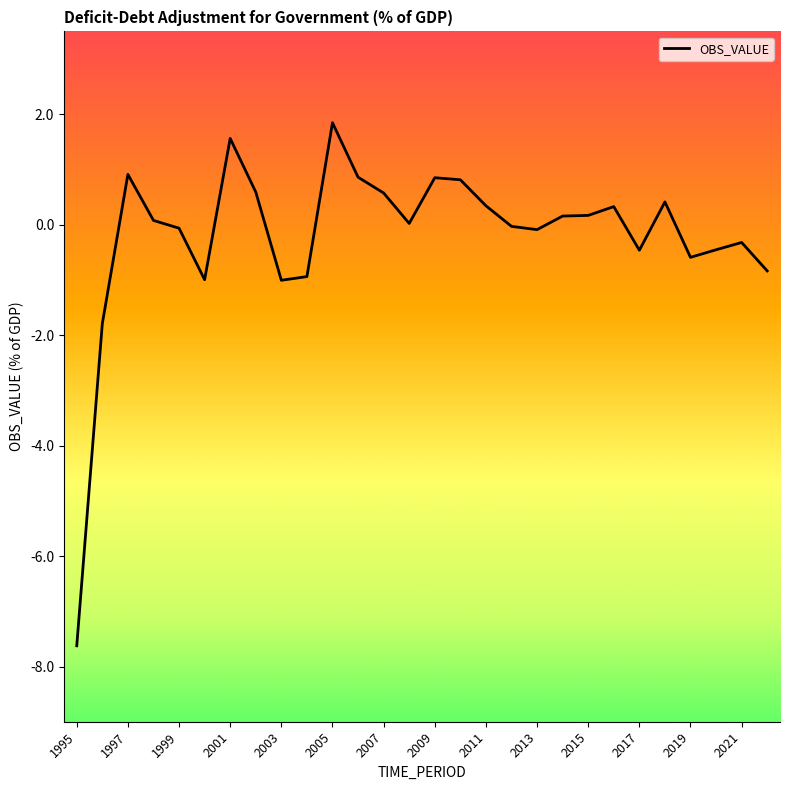

What is the minimum value shown in the chart?

-7.6